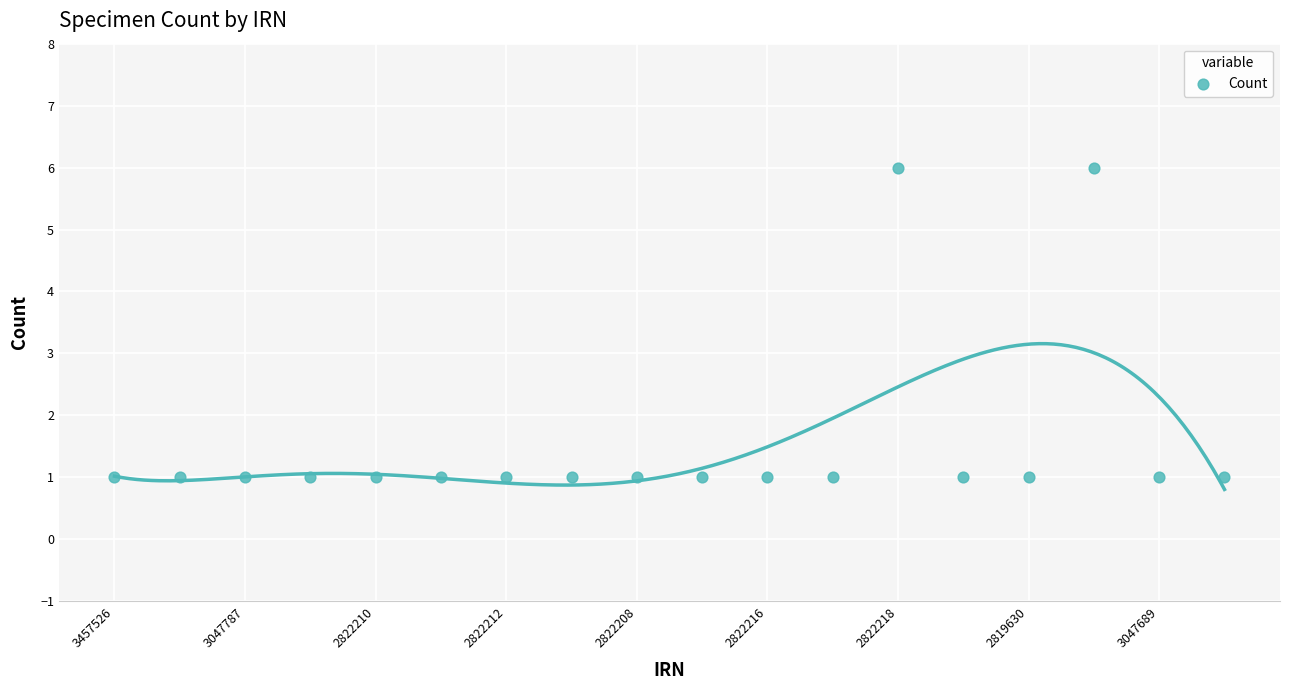

What is the range of Y values (max minus min)?

5